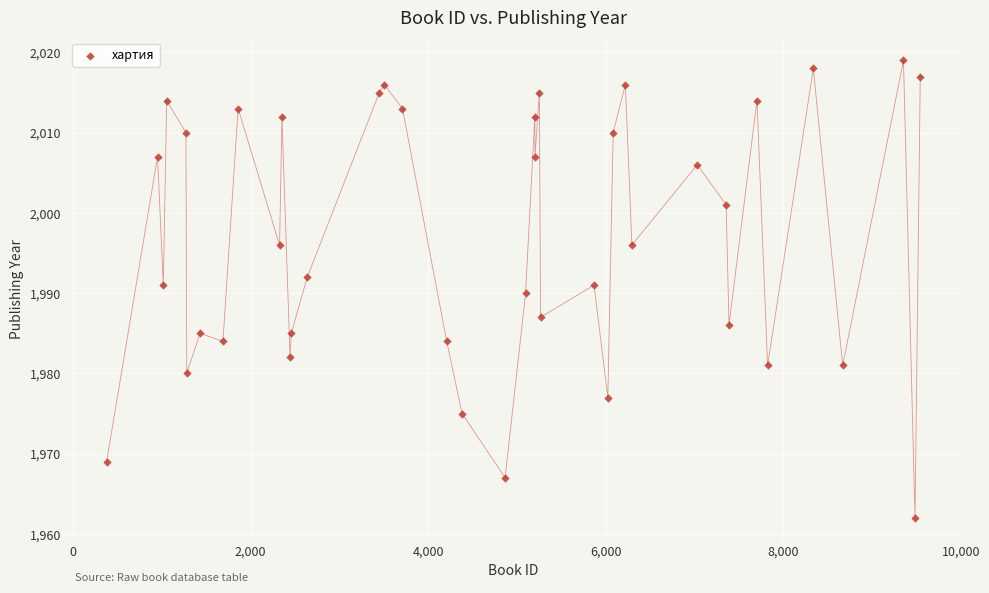

What is the range of X values (max minus min)?

9168